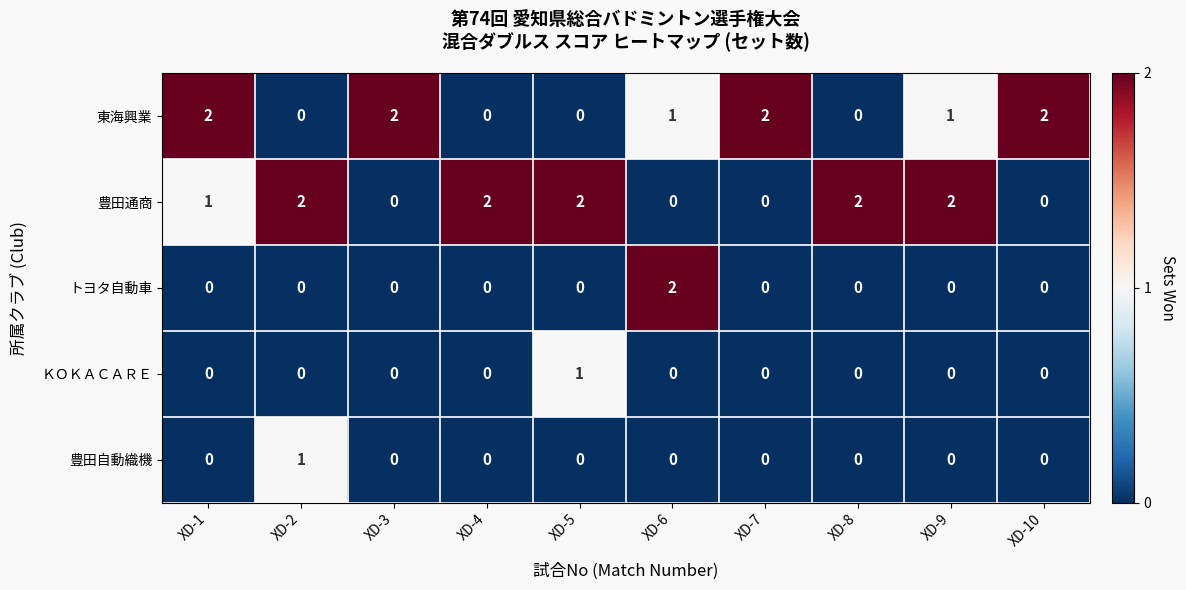

Is the value of 豊田自動織機 at XD-2 greater than the value of トヨタ自動車 at XD-1?

Yes